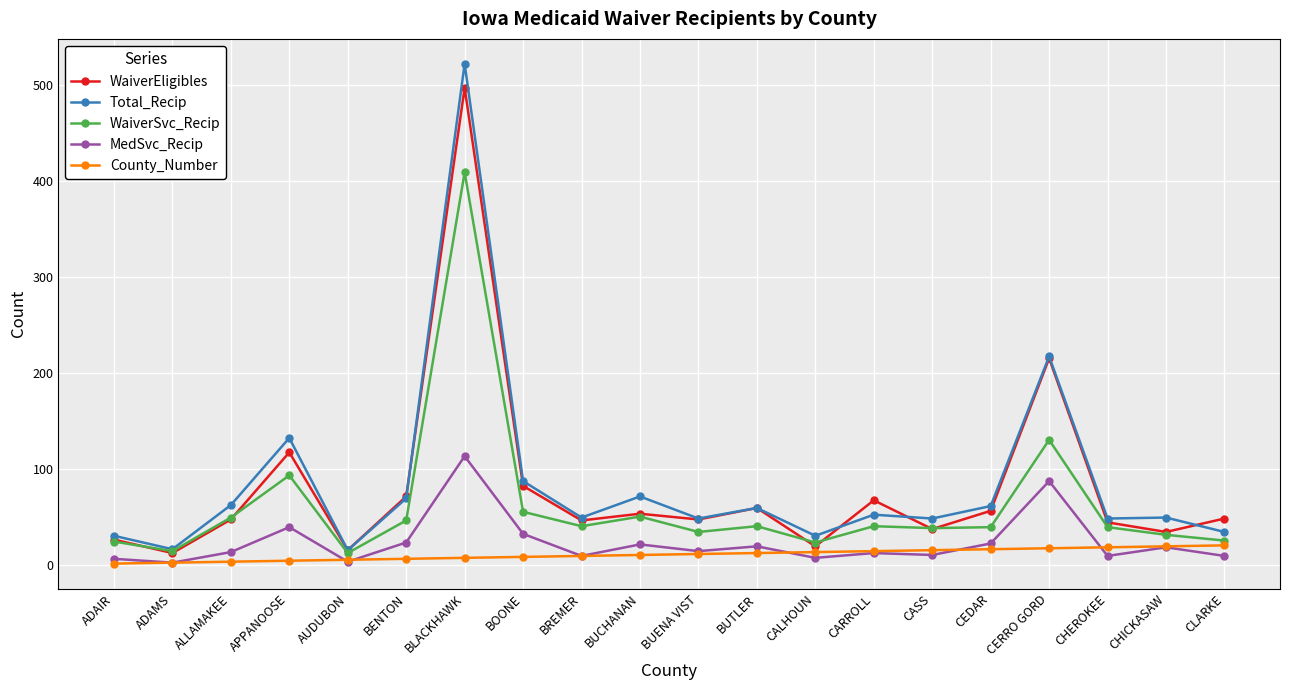

At which category is the sum across all series the highest?

BLACKHAWK